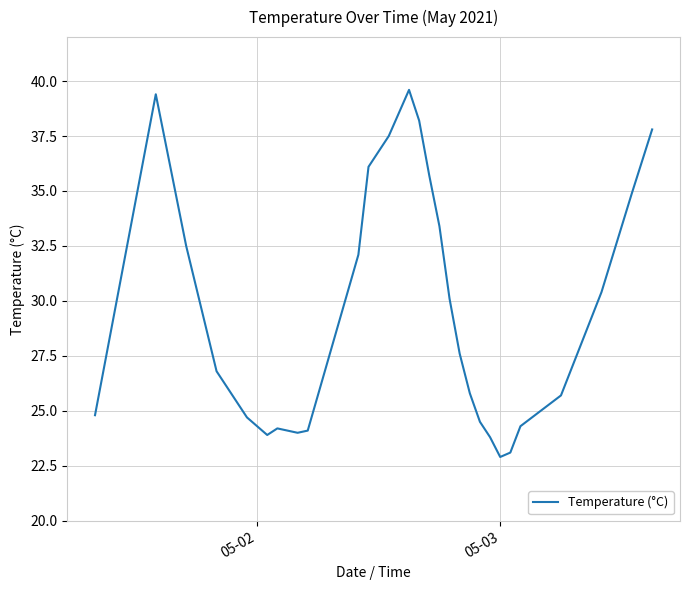

Count the number of values greater than 27.

15